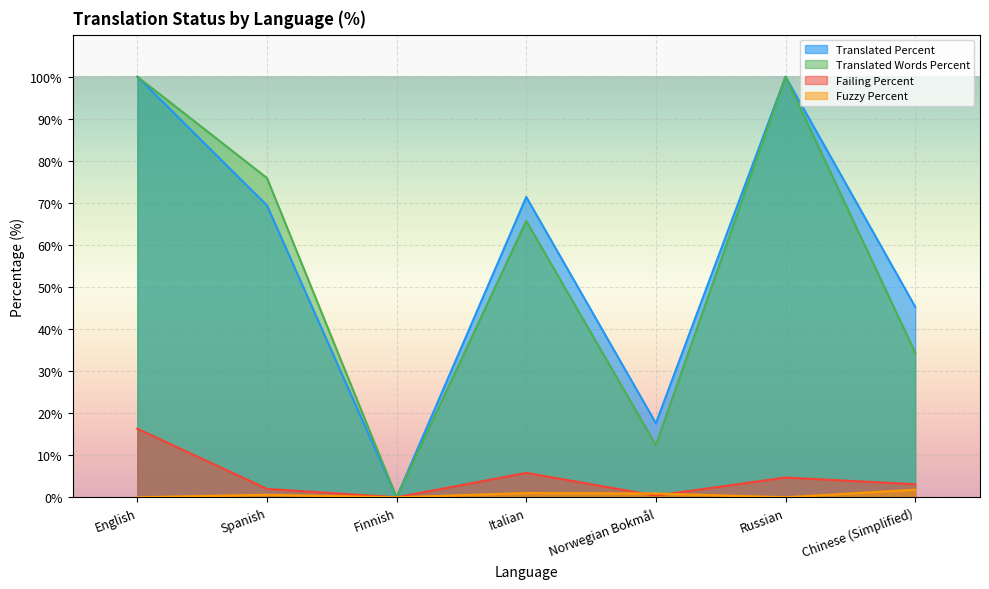

What is the spread (max minus min) of values at Spanish?

75.3